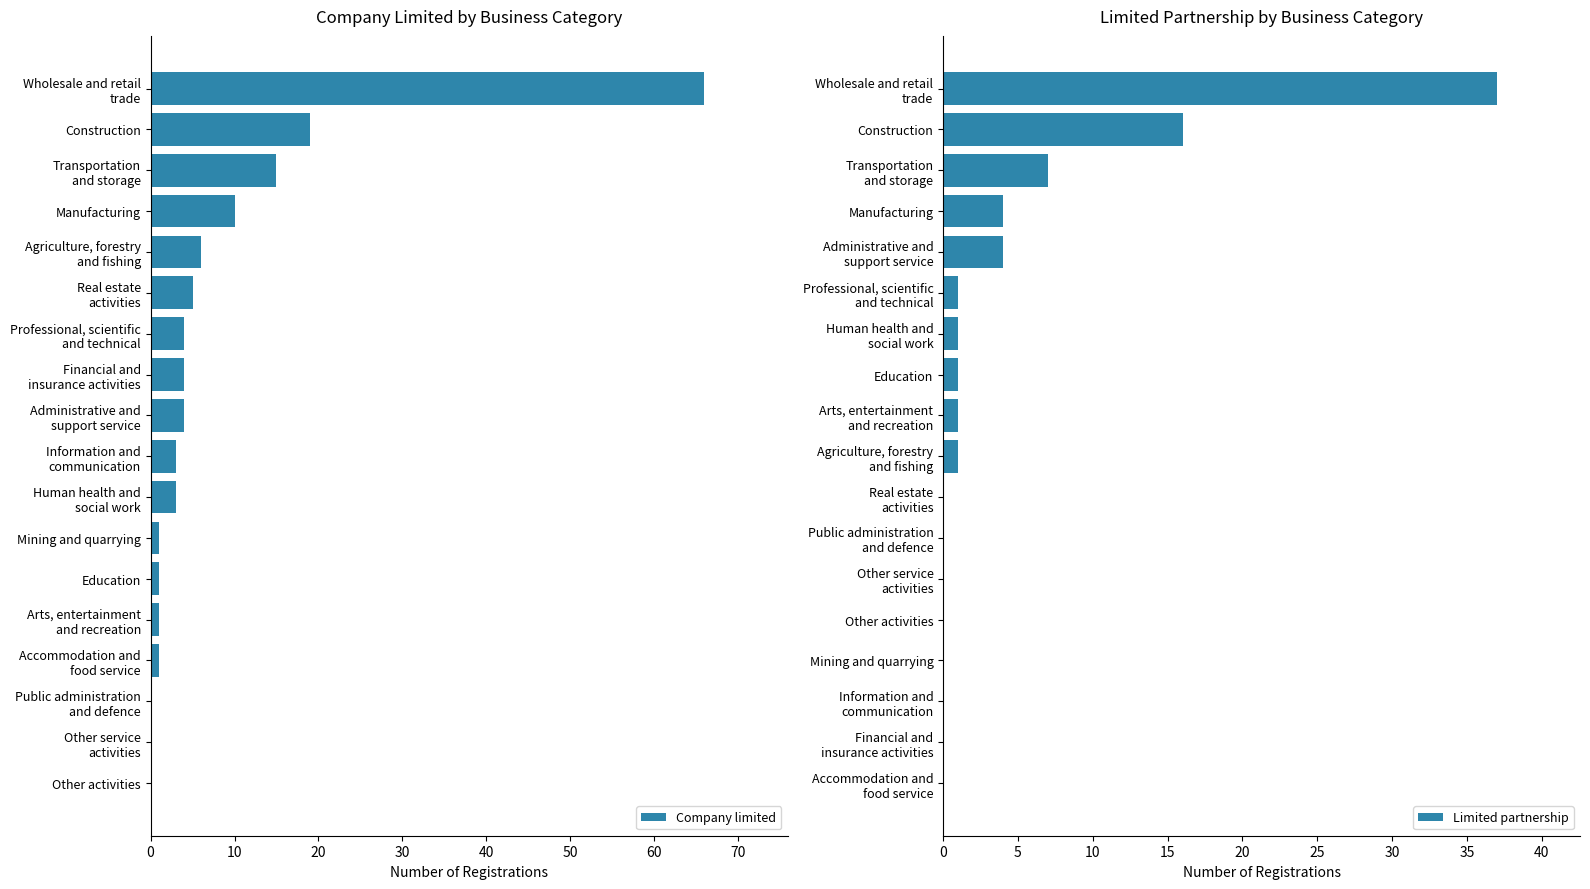

How many data points in Limited partnership are above 1?

5